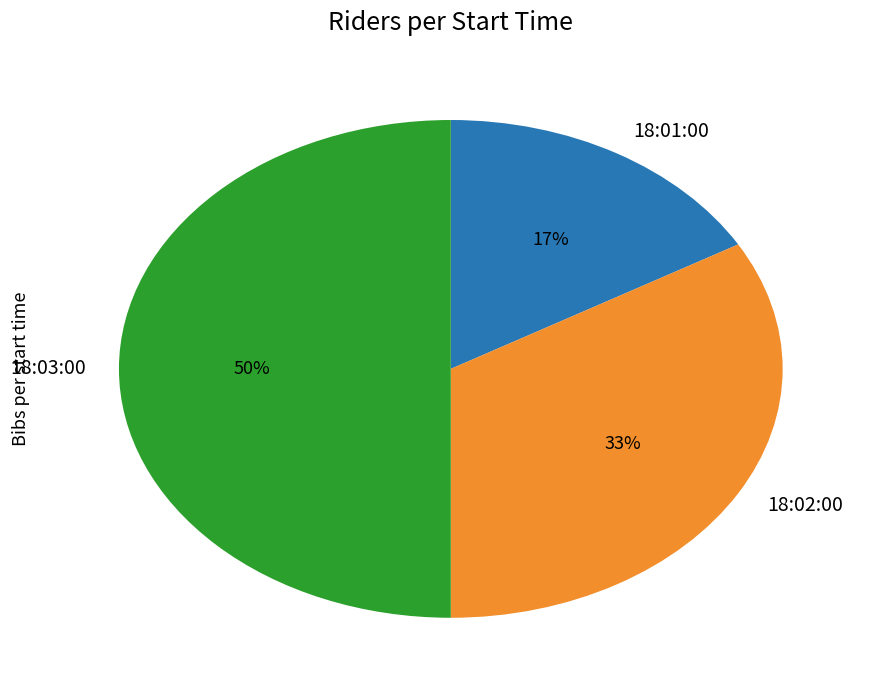

What percentage is the 18:01:00 slice, to the nearest percent?

17%